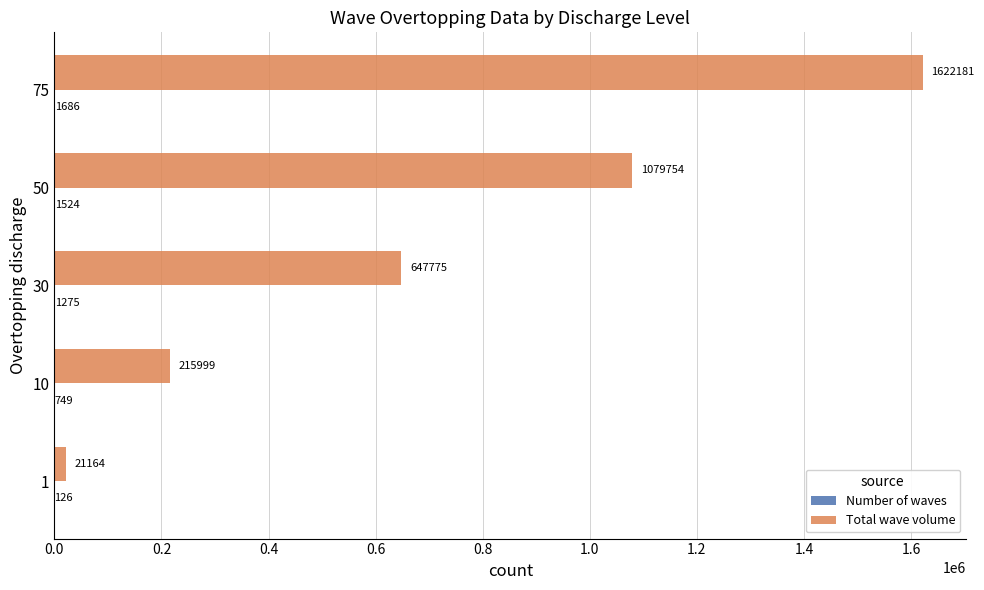

Is it true that Total wave volume equals 647775 at 30?

True